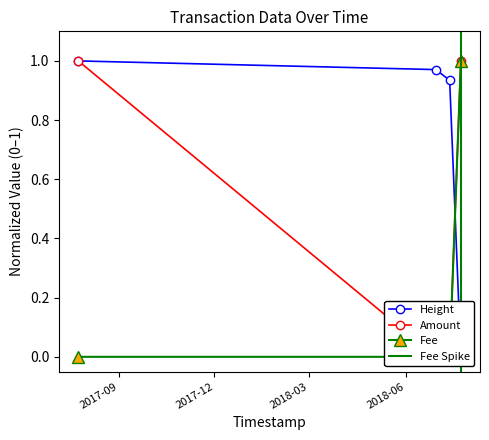

True or false: Amount and Fee cross at least once.

False